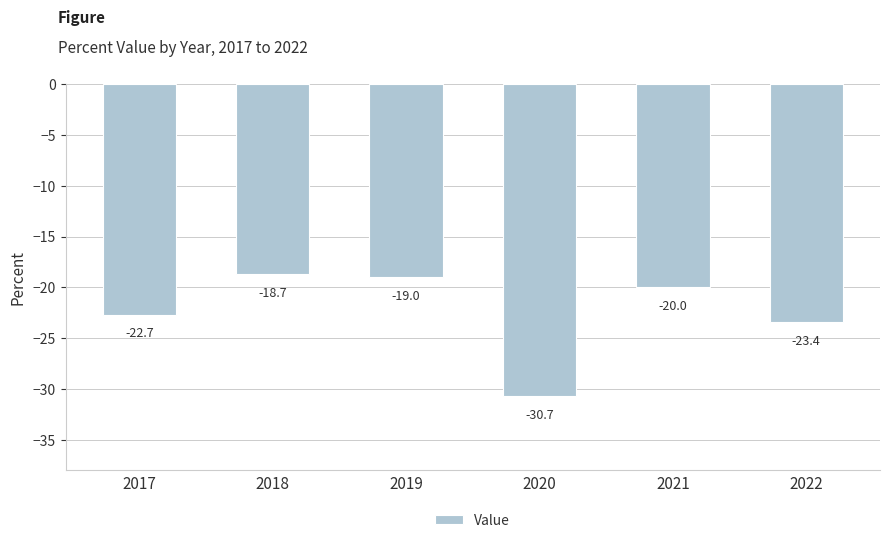

What is the change in value from 2018 to 2022?

-4.7